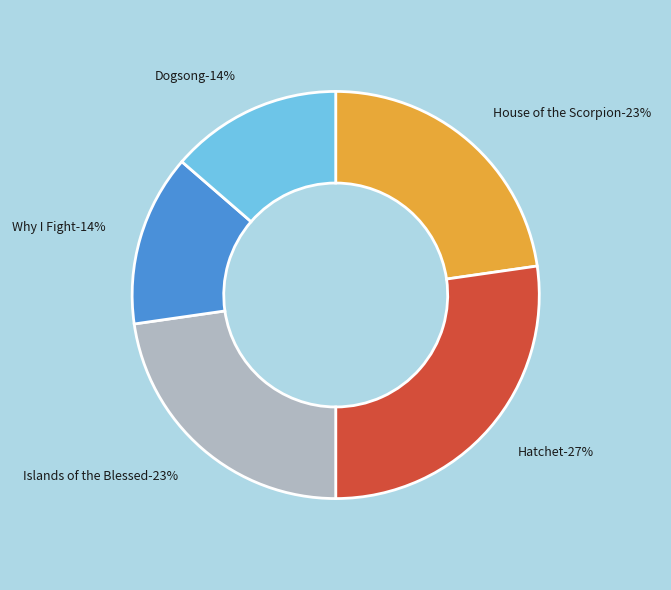

Which category has the smallest portion of the pie?

Why I Fight